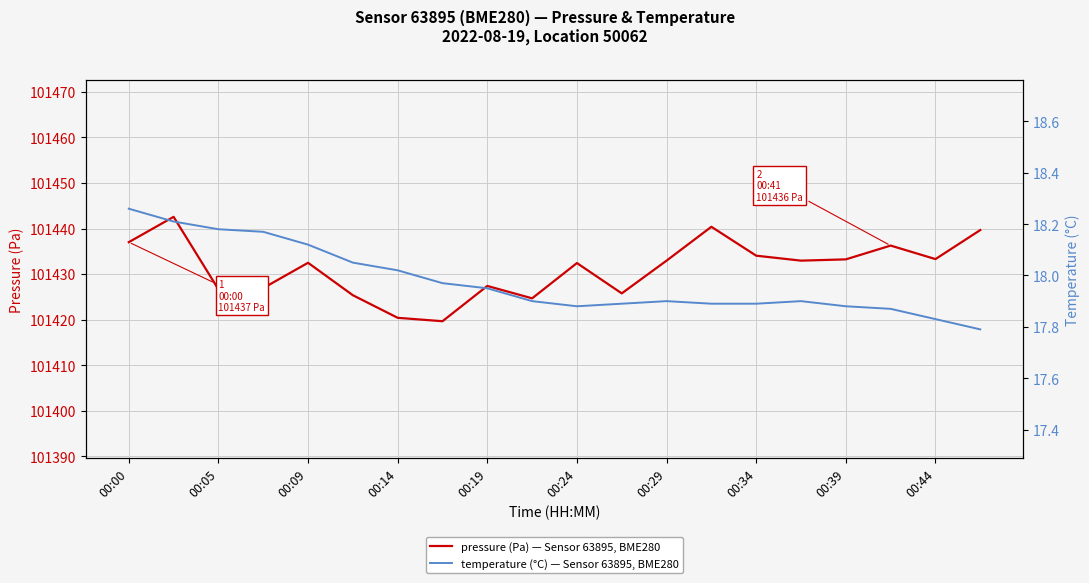

Which has a higher value, 17 or 10?

17